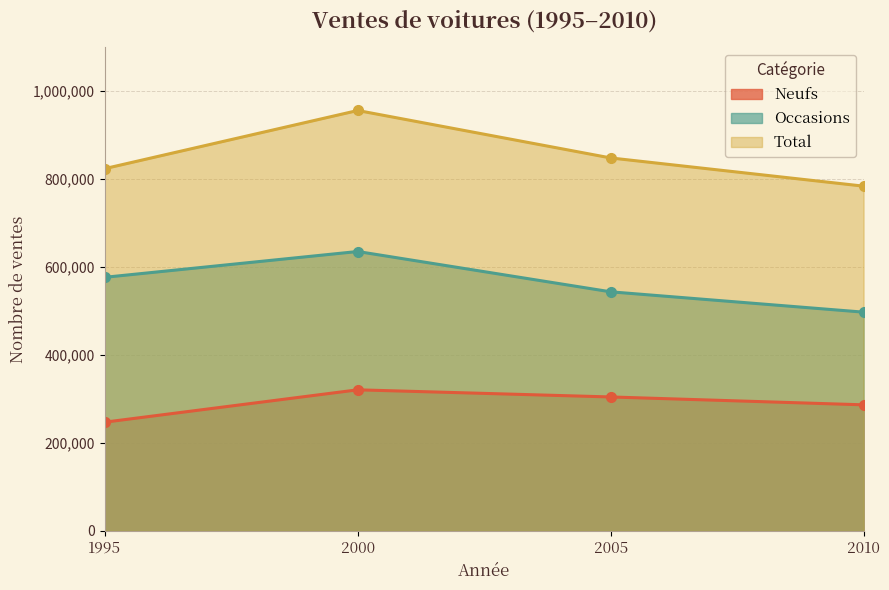

List the series in order of their peak value, highest first.

Total, Occasions, Neufs